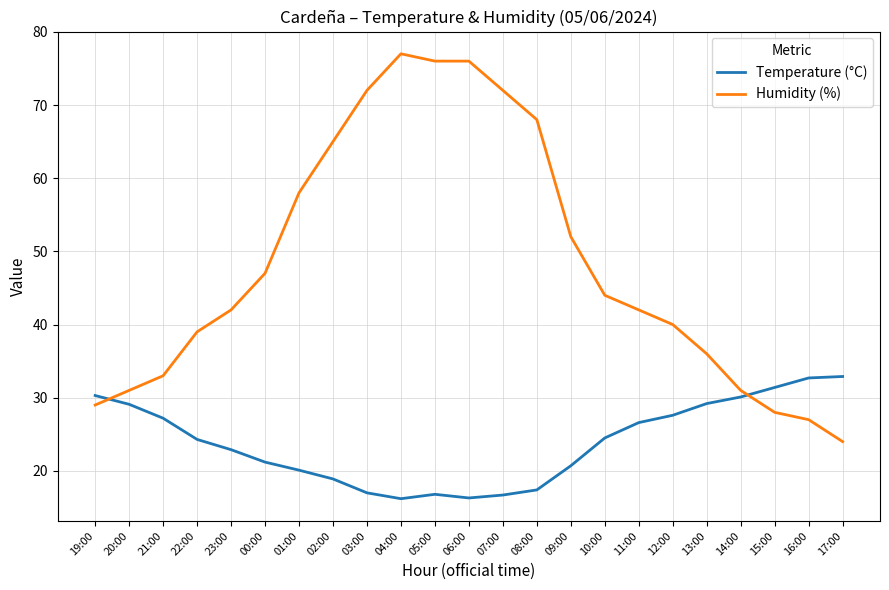

Where does the Temperature (°C) series first go above 24?

19:00